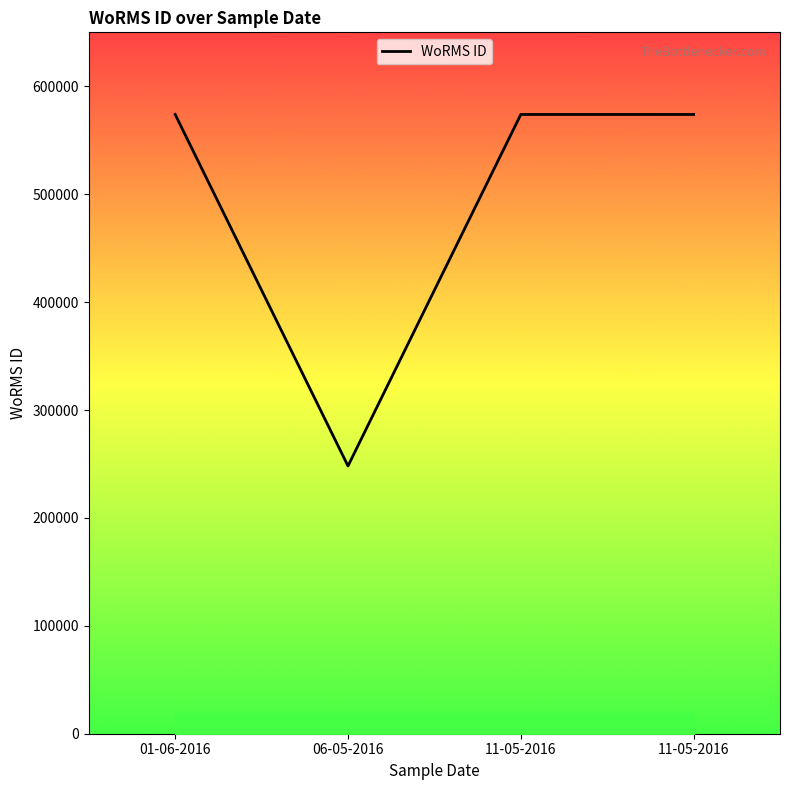

True or false: the data has more than 0 interior local peaks.

False